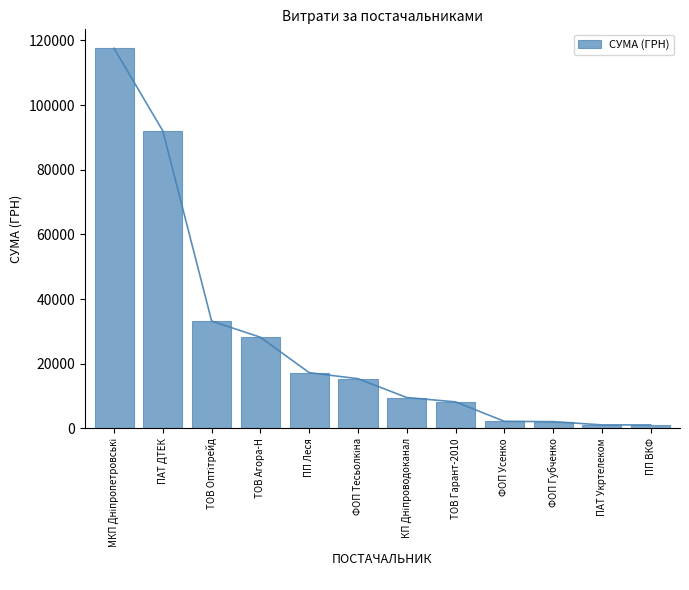

How many bars are there in total?

12